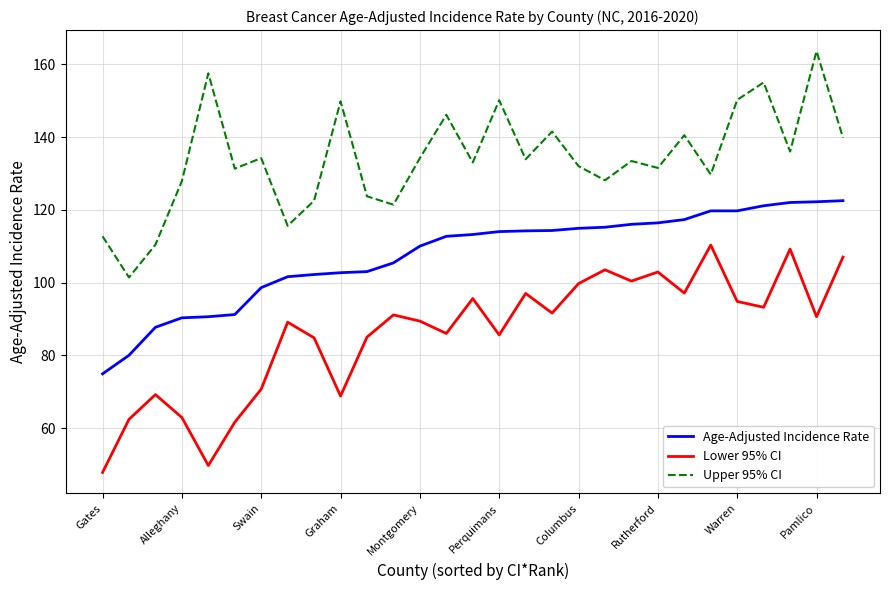

List the series in order of their overall mean, highest first.

Upper 95% CI, Age-Adjusted Incidence Rate, Lower 95% CI